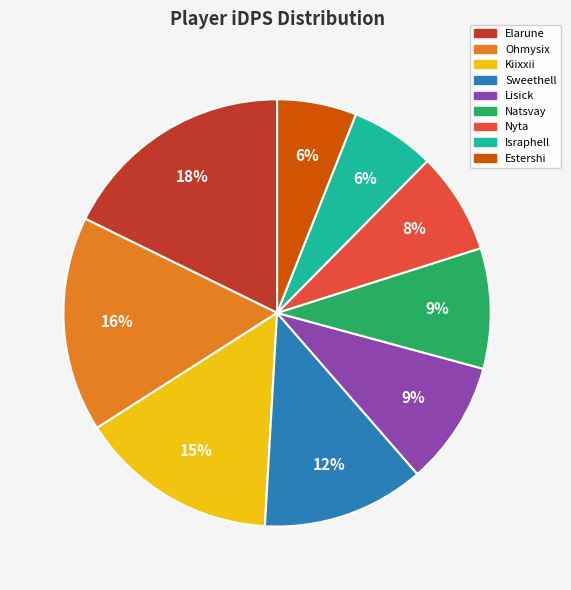

Is it true that Israphell is 6% of the pie?

True